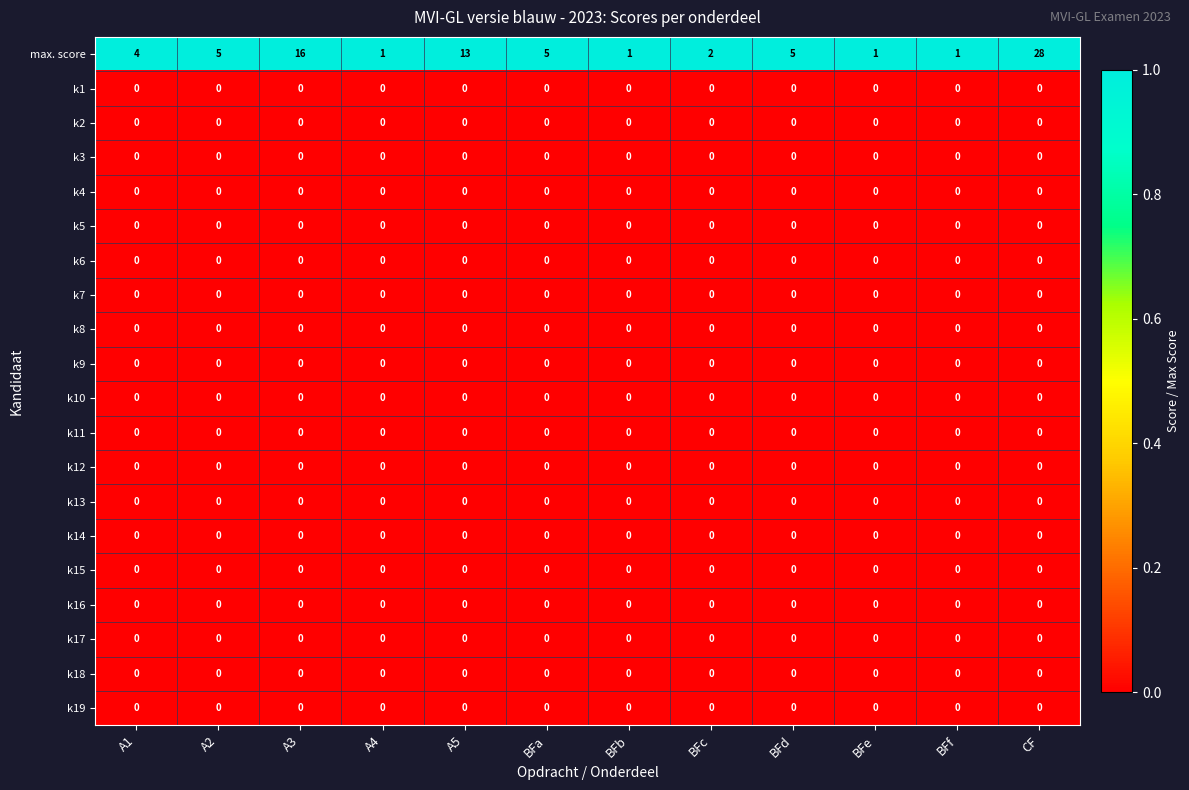

How many categories are shown in the chart?

12